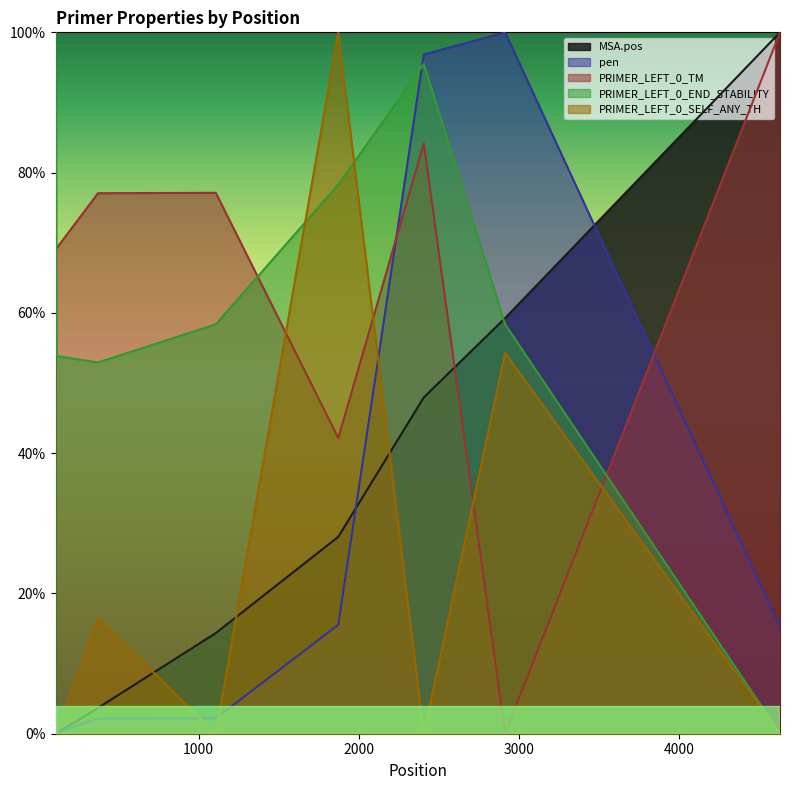

Between which two adjacent categories do MSA.pos and pen first intersect?

114 and 372